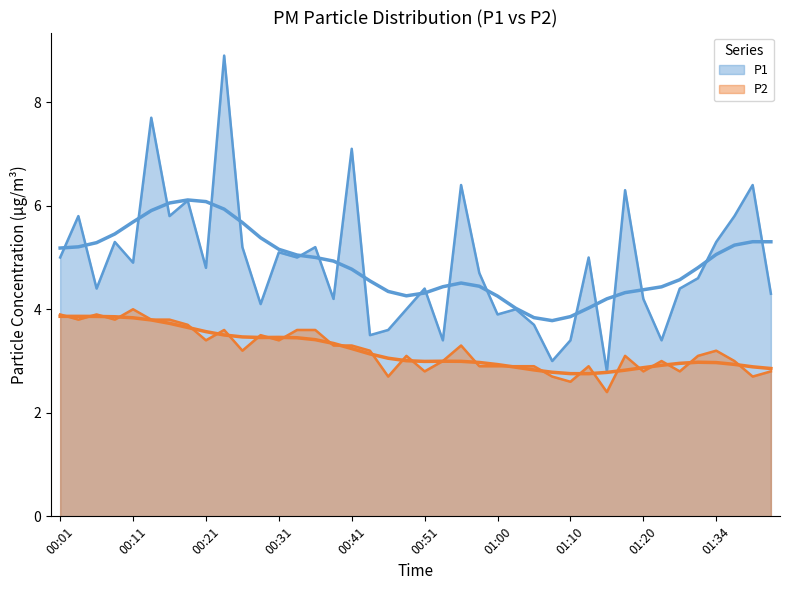

Reading left to right, list all the values displayed in this chart.

P1: 5.0	5.8	4.4	5.3	4.9	7.7	5.8	6.1	4.8	8.9	5.2	4.1	5.1	5.0	5.2	4.2	7.1	3.5	3.6	4.0	4.4	3.4	6.4	4.7	3.9	4.0	3.7	3.0	3.4	5.0	2.8	6.3	4.2	3.4	4.4	4.6	5.3	5.8	6.4	4.3
P2: 3.9	3.8	3.9	3.8	4.0	3.8	3.8	3.7	3.4	3.6	3.2	3.5	3.4	3.6	3.6	3.3	3.3	3.2	2.7	3.1	2.8	3.0	3.3	2.9	2.9	2.9	2.9	2.7	2.6	2.9	2.4	3.1	2.8	3.0	2.8	3.1	3.2	3.0	2.7	2.8